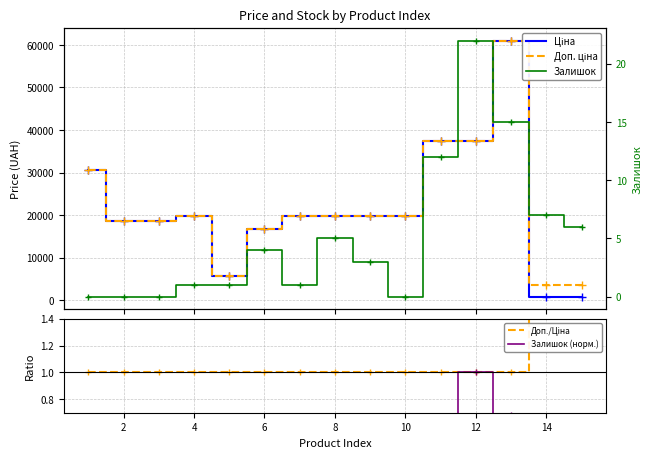

Is the value of Залишок at 12 greater than the value of Ціна at 9?

No